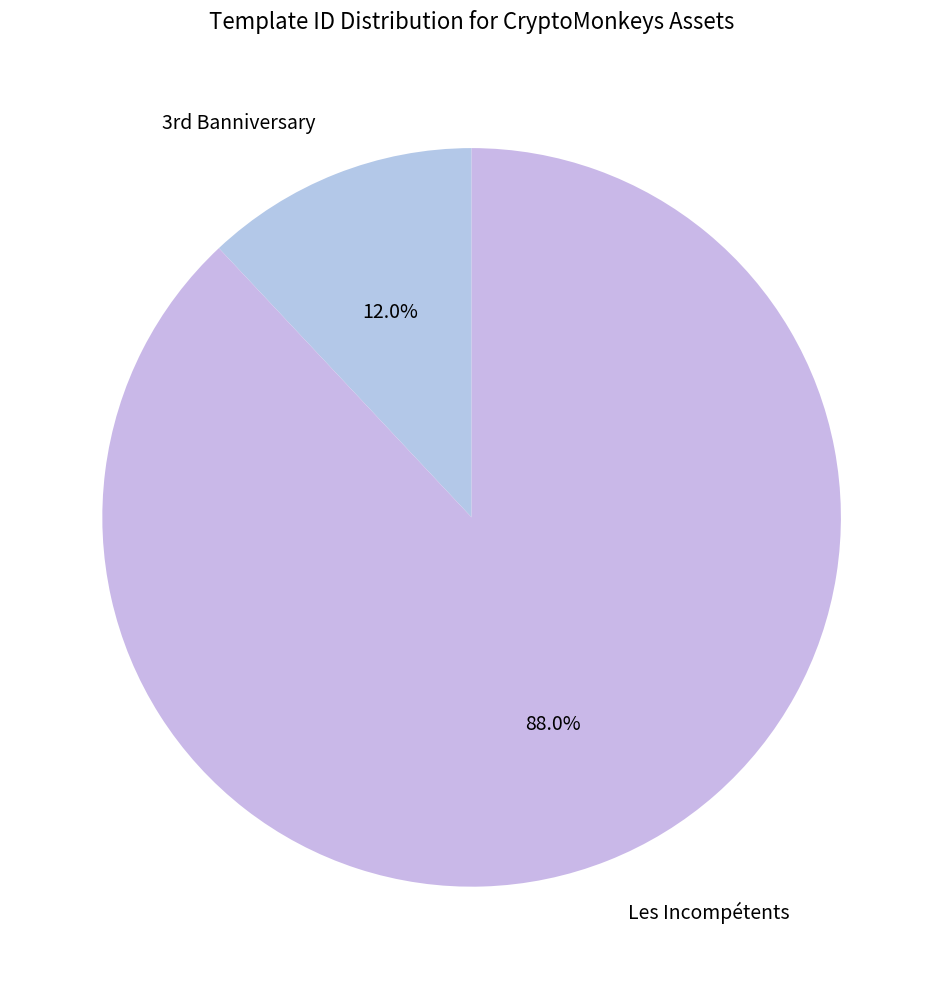

Does Les Incompétents represent more than half of the total?

Yes